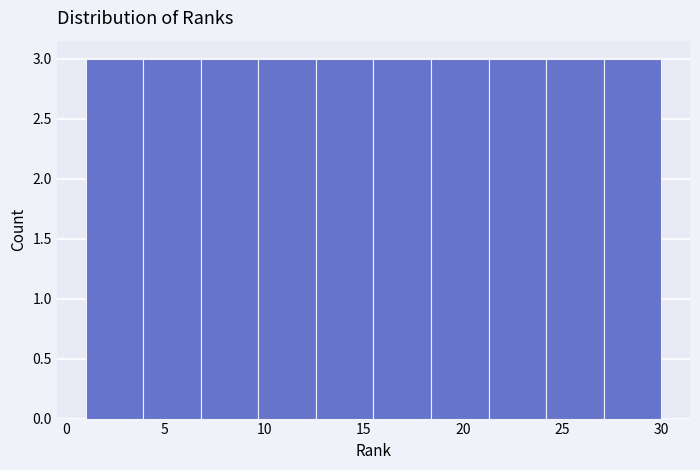

What is the height of the bar covering 3.9 to 6.8 on the x-axis? Neither the bar edges nor the heights are printed on the chart, so give them approximately, as read against the axes.

3